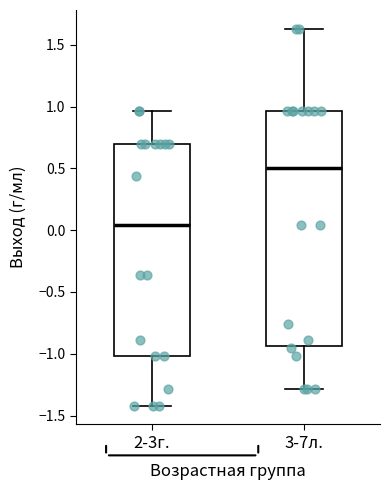

Where does the upper whisker of the box for 2-3г. end on the y-axis? The values are not printed on the chart, so give them approximately, as read against the axis.

0.95